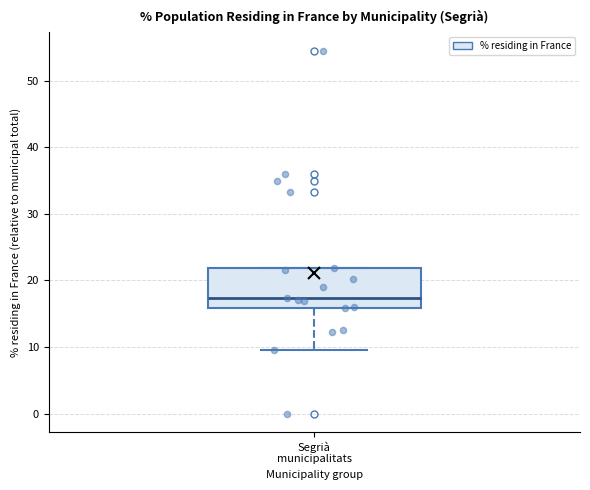

Where is the lower edge of the box for Segrià municipalitats on the y-axis? The values are not printed on the chart, so give them approximately, as read against the axis.

16